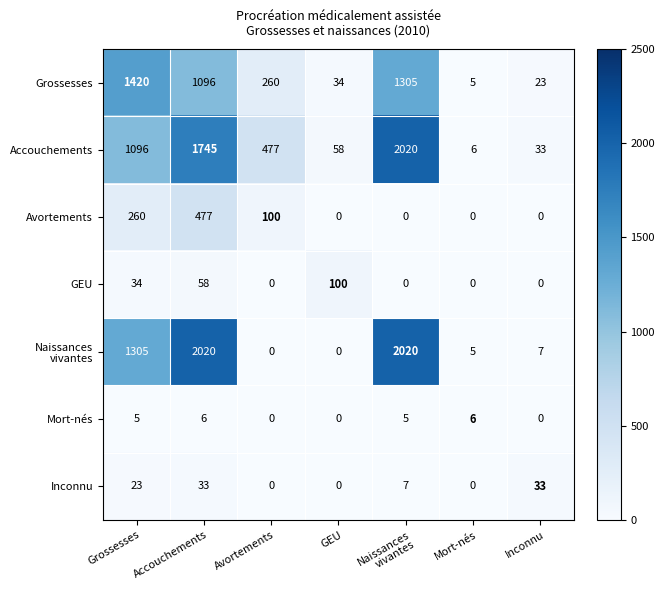

Count the number of data series in this chart.

7